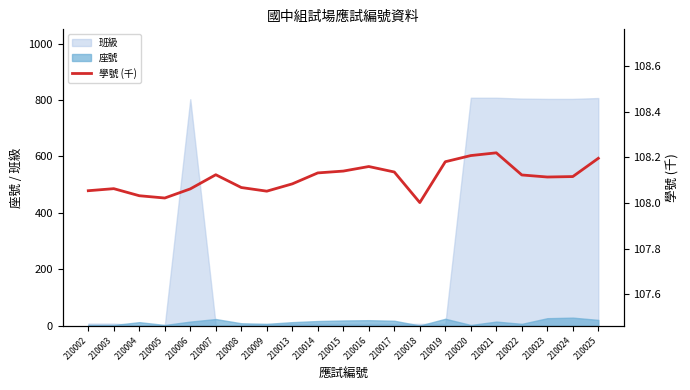

What is the average value?

108.1